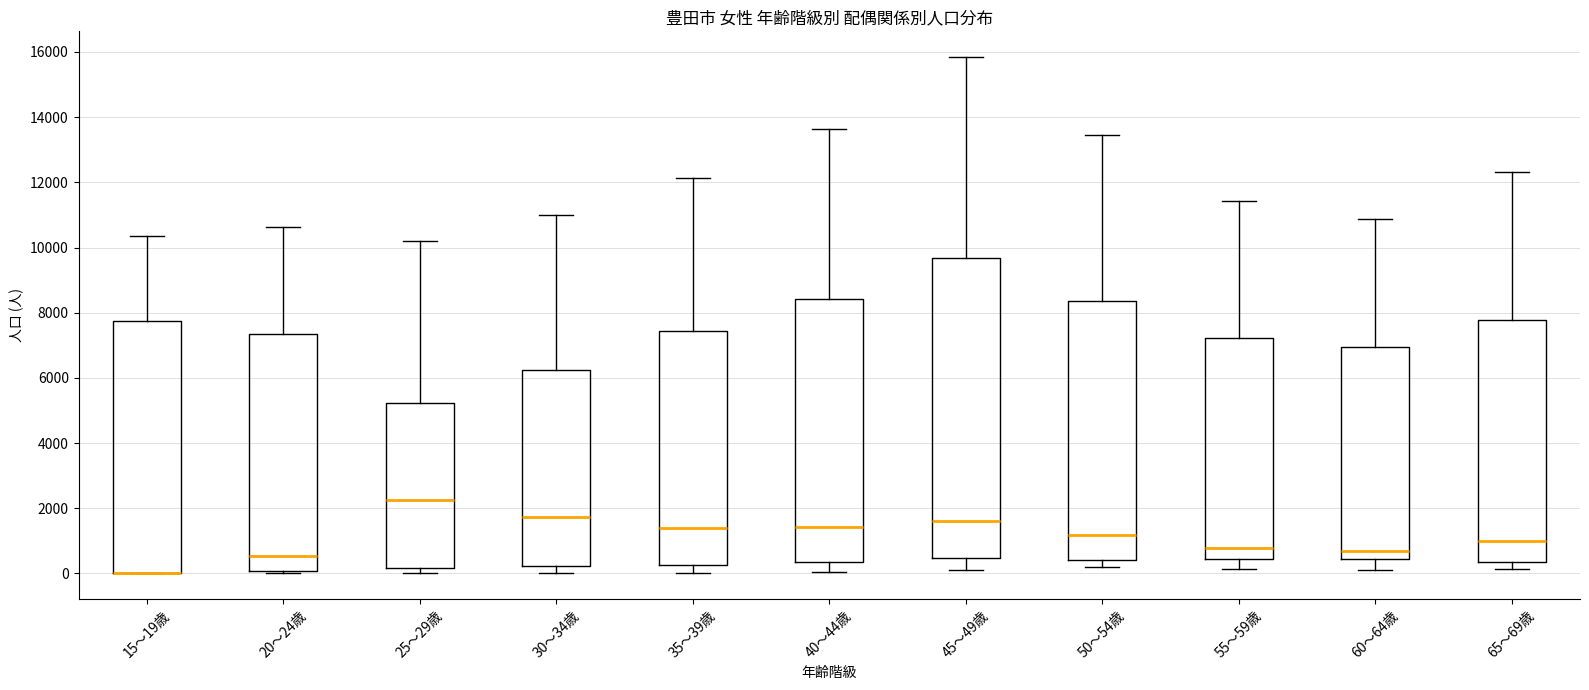

Reading left to right, read every box against the y-axis: the position of its median line, the range the box covers, and the ends of its whiskers. The values are not printed on the chart, so give them approximately, as read against the axis.

15～19歳: median 0 (drawn on the box's lower edge), box 0 to 7800, whiskers 0 to 10400
20～24歳: median 600, box 0 to 7400, whiskers 0 (just below the box's lower edge) to 10600
25～29歳: median 2200, box 200 to 5200, whiskers 0 to 10200
30～34歳: median 1800, box 200 to 6200, whiskers 0 to 11000
35～39歳: median 1400, box 200 to 7400, whiskers 0 to 12200
40～44歳: median 1400, box 400 to 8400, whiskers 0 to 13600
45～49歳: median 1600, box 400 to 9600, whiskers 200 to 15800
50～54歳: median 1200, box 400 to 8400, whiskers 200 to 13400
55～59歳: median 800, box 400 to 7200, whiskers 200 to 11400
60～64歳: median 600, box 400 to 7000, whiskers 200 to 10800
65～69歳: median 1000, box 400 to 7800, whiskers 200 to 12400